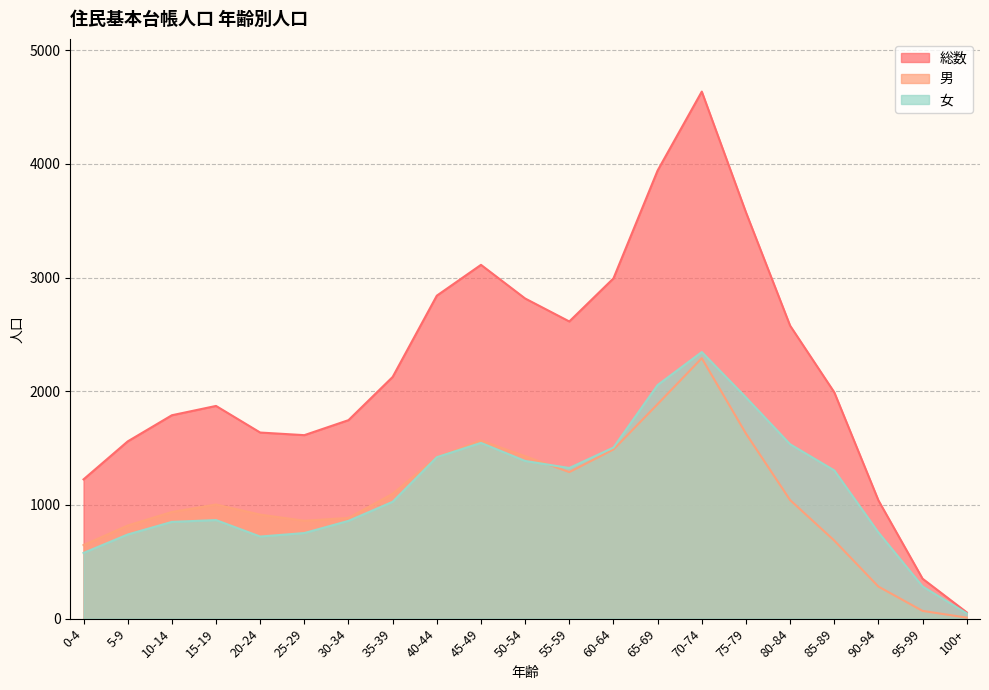

Does the chart have visible grid lines?

Yes